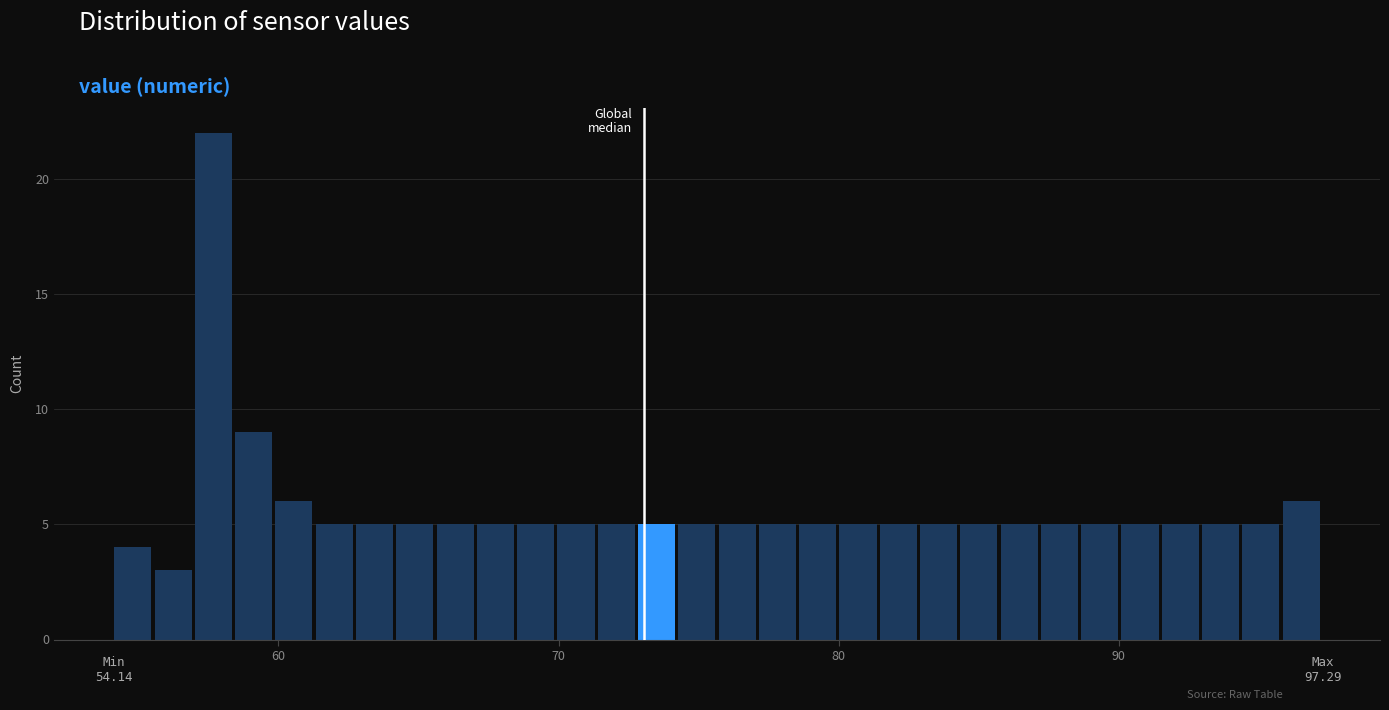

Around what value on the x-axis is the tallest bar? Give the approximate position of its centre, as read against the axis.

58